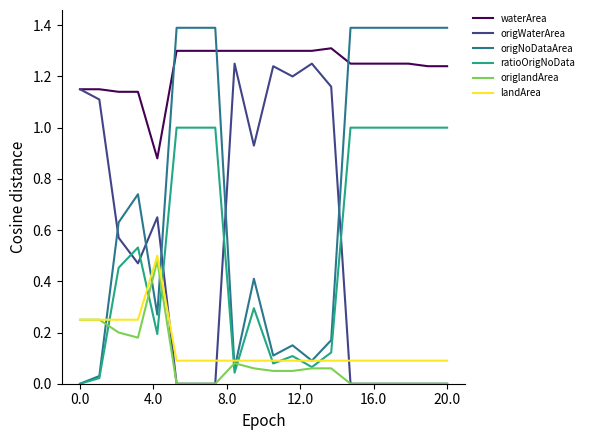

What are all the series names shown in the legend?

waterArea, origWaterArea, origNoDataArea, ratioOrigNoData, origlandArea, landArea